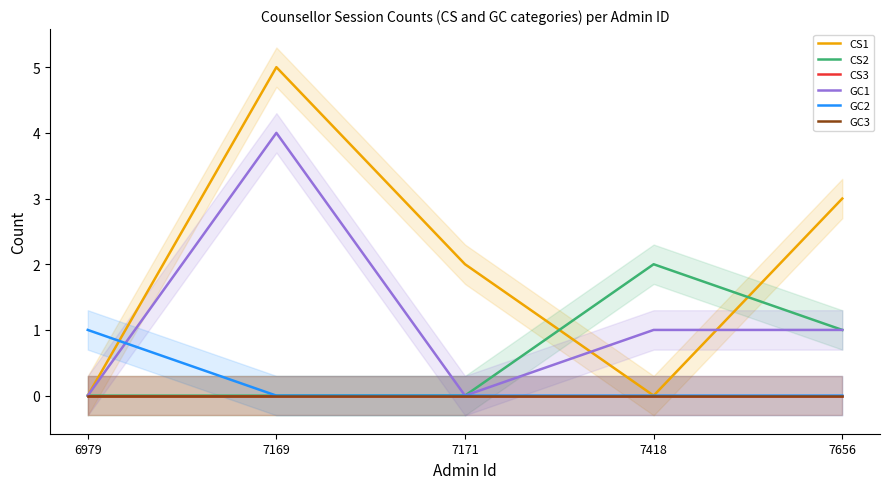

Rank the categories by GC1 value from highest to lowest.

7169, 7418, 7656, 6979, 7171